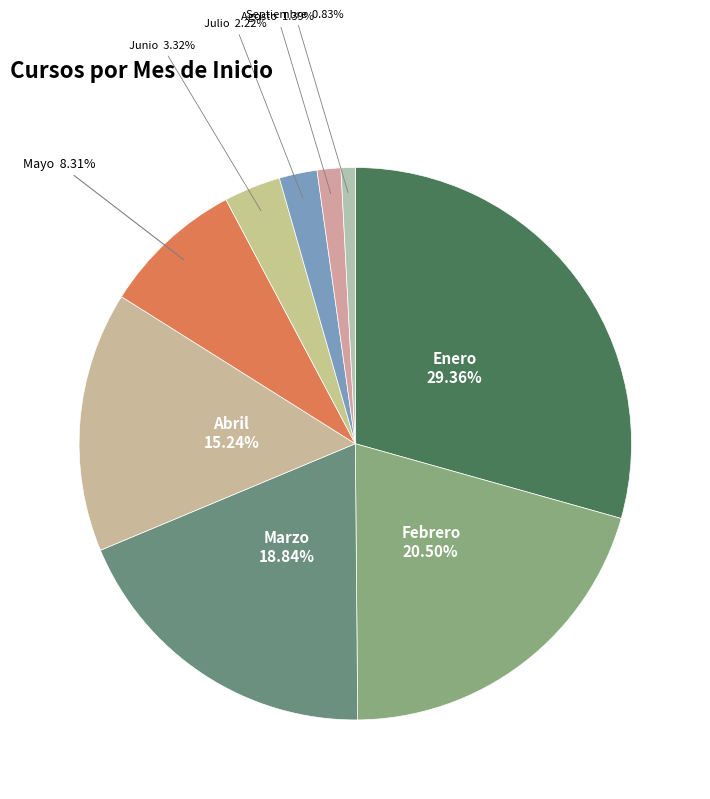

To the nearest percent, what portion does Marzo represent?

19%